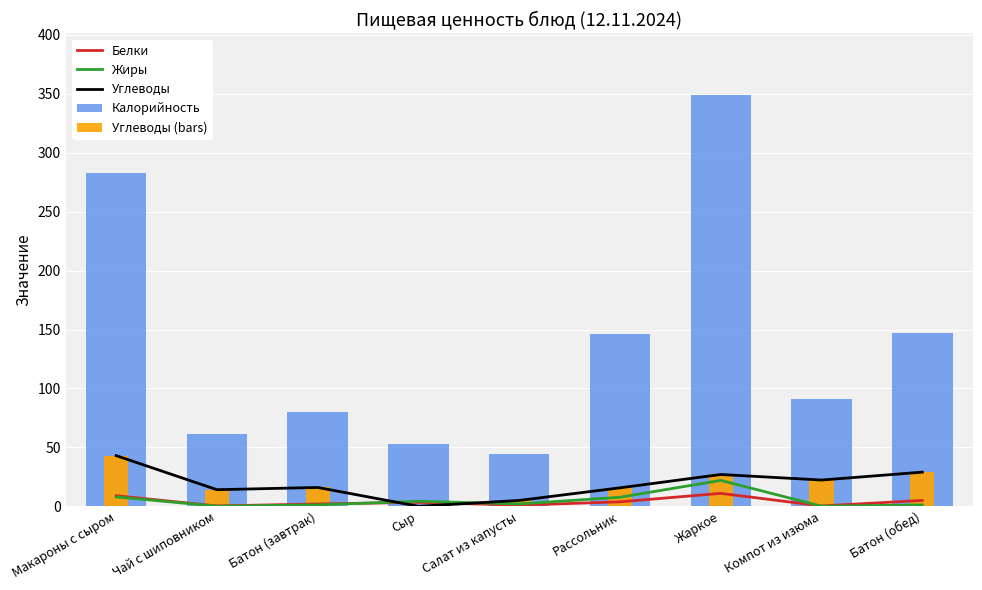

What is the label of the 8th bar from the right?

Чай с шиповником